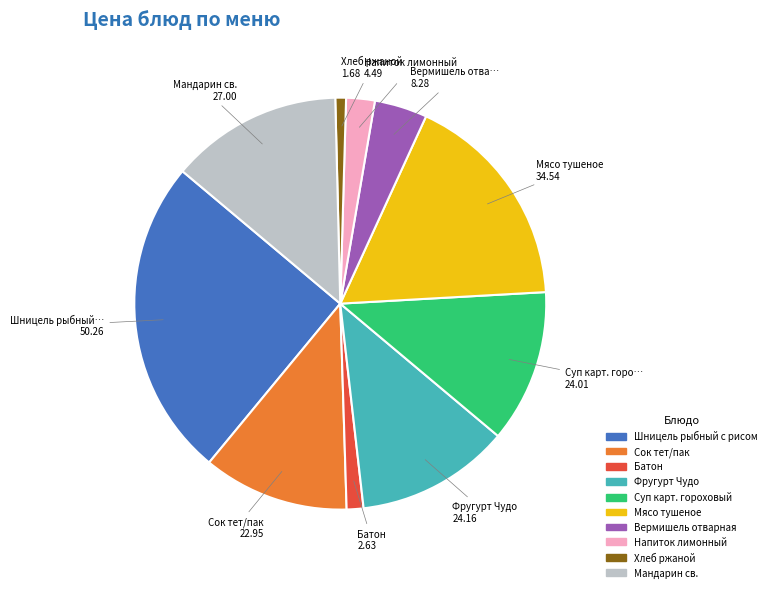

Does Вермишель отварная account for over 50% of the chart?

No